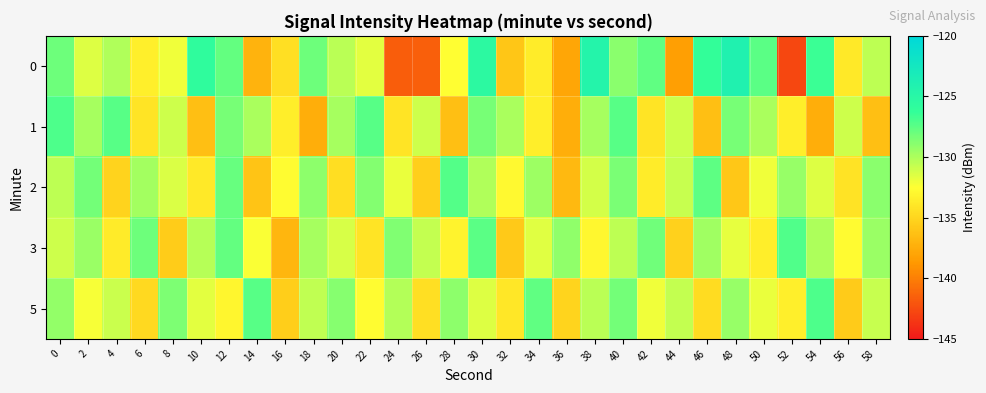

At 6, list the series in order from smallest to largest.

5, 1, 0, 2, 3